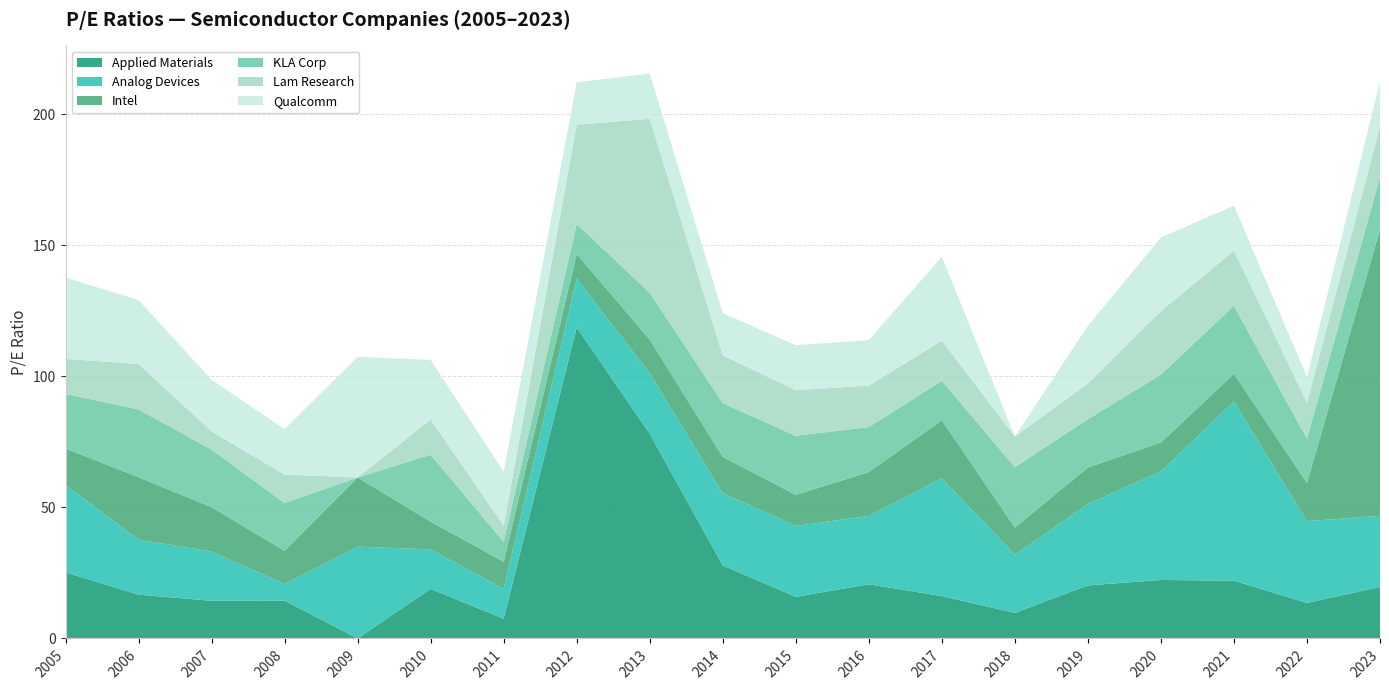

Reading left to right, extract all data points from this chart.

Applied Materials: 25.2	16.7	14.4	14.4	0.0	18.9	7.5	118.7	78.1	27.9	15.9	20.7	16.2	9.8	20.2	22.3	22.1	13.6	19.6
Analog Devices: 33.3	21.0	18.8	6.3	35.0	15.1	11.4	18.6	23.1	27.5	27.1	26.1	44.9	22.2	31.0	41.4	68.3	31.2	27.1
Intel: 13.9	23.8	16.9	12.7	26.4	10.6	10.3	9.5	12.8	13.9	11.8	16.7	22.1	10.4	13.9	11.0	10.6	14.5	109.3
KLA Corp: 20.8	25.8	22.0	18.2	0.0	25.5	7.6	11.5	17.8	20.5	22.5	17.2	15.0	23.0	18.4	25.9	26.0	16.9	20.0
Lam Research: 13.4	17.4	7.0	10.9	0.0	13.4	6.2	37.8	66.5	18.2	17.4	15.8	15.3	11.7	13.6	24.2	21.0	13.8	19.3
Qualcomm: 31.0	24.3	19.7	17.3	46.0	22.8	20.6	16.2	17.2	16.1	17.2	17.4	32.0	0.0	22.0	28.1	17.1	9.8	17.1